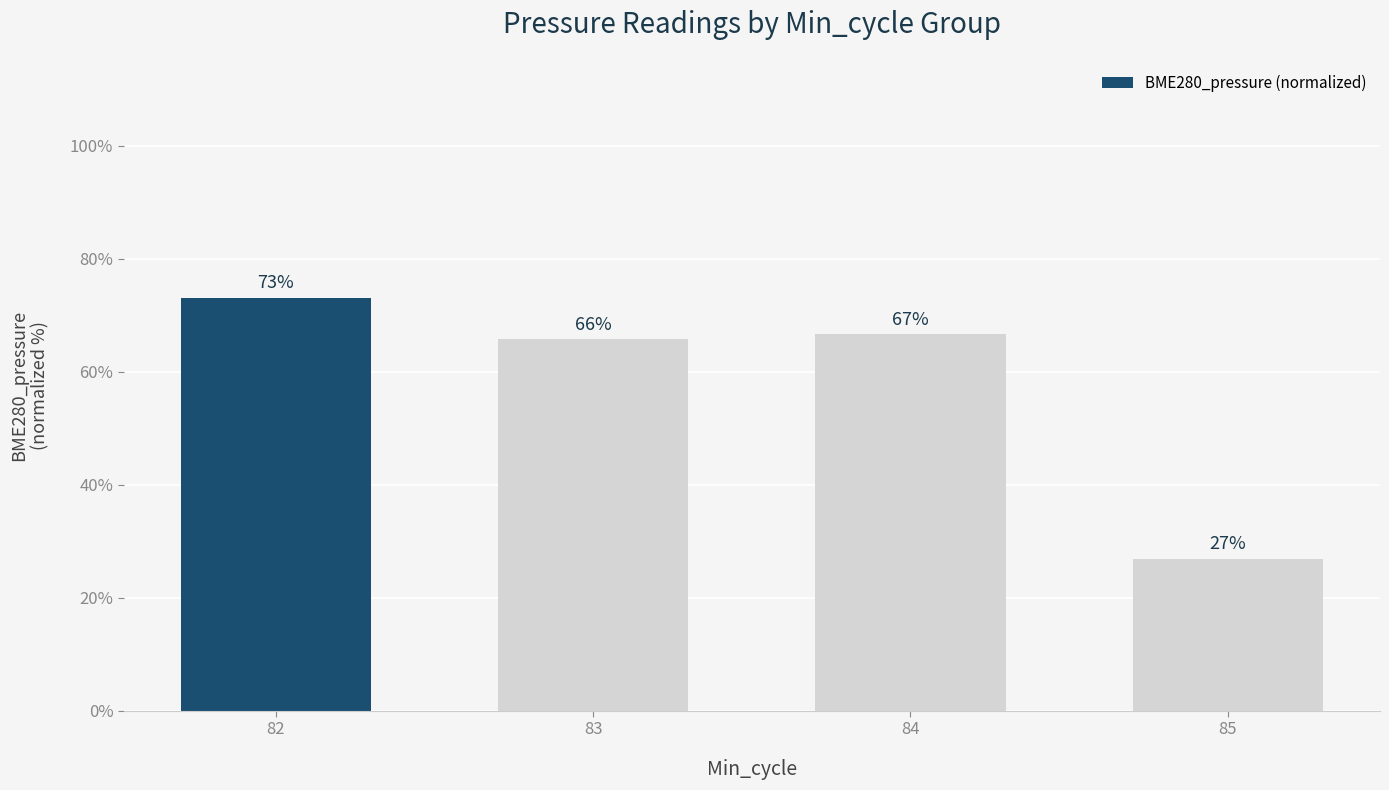

Read the value at 83.

65.7